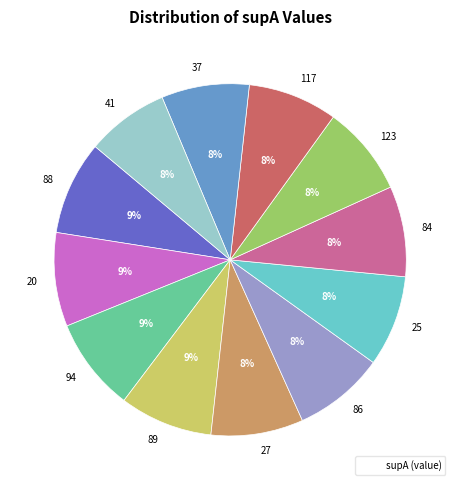

Count the number of slices in the pie.

12